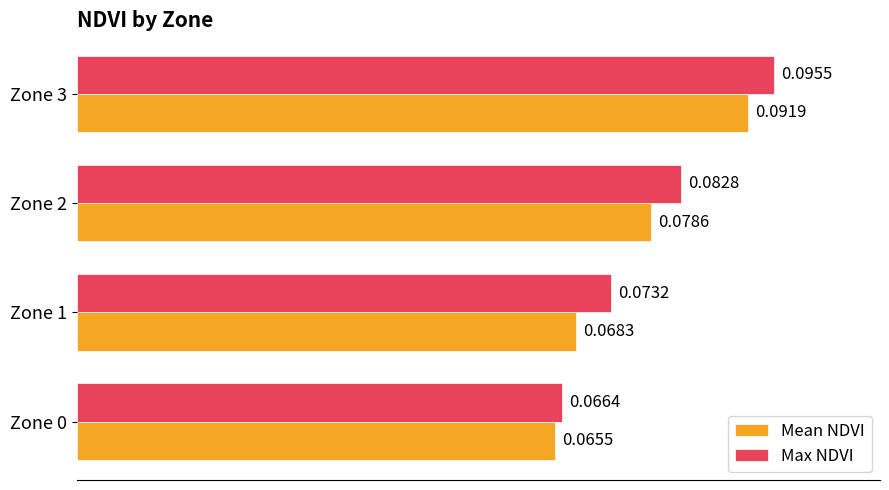

Is the value of Mean NDVI at Zone 0 greater than the value of Max NDVI at Zone 2?

No